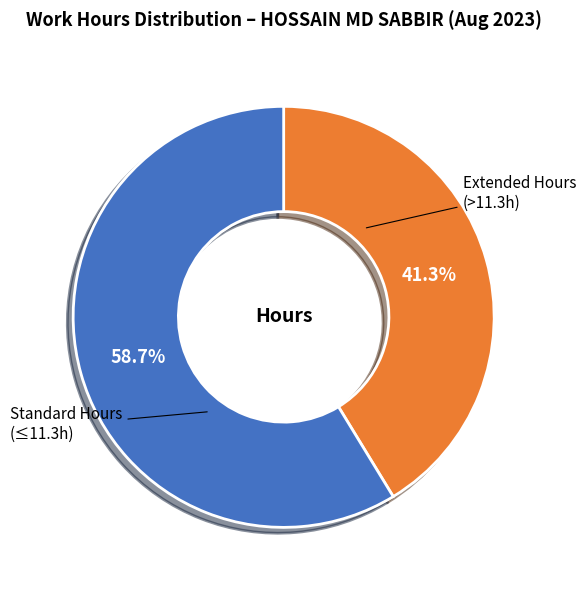

Is there any slice that represents more than half of the pie?

Yes